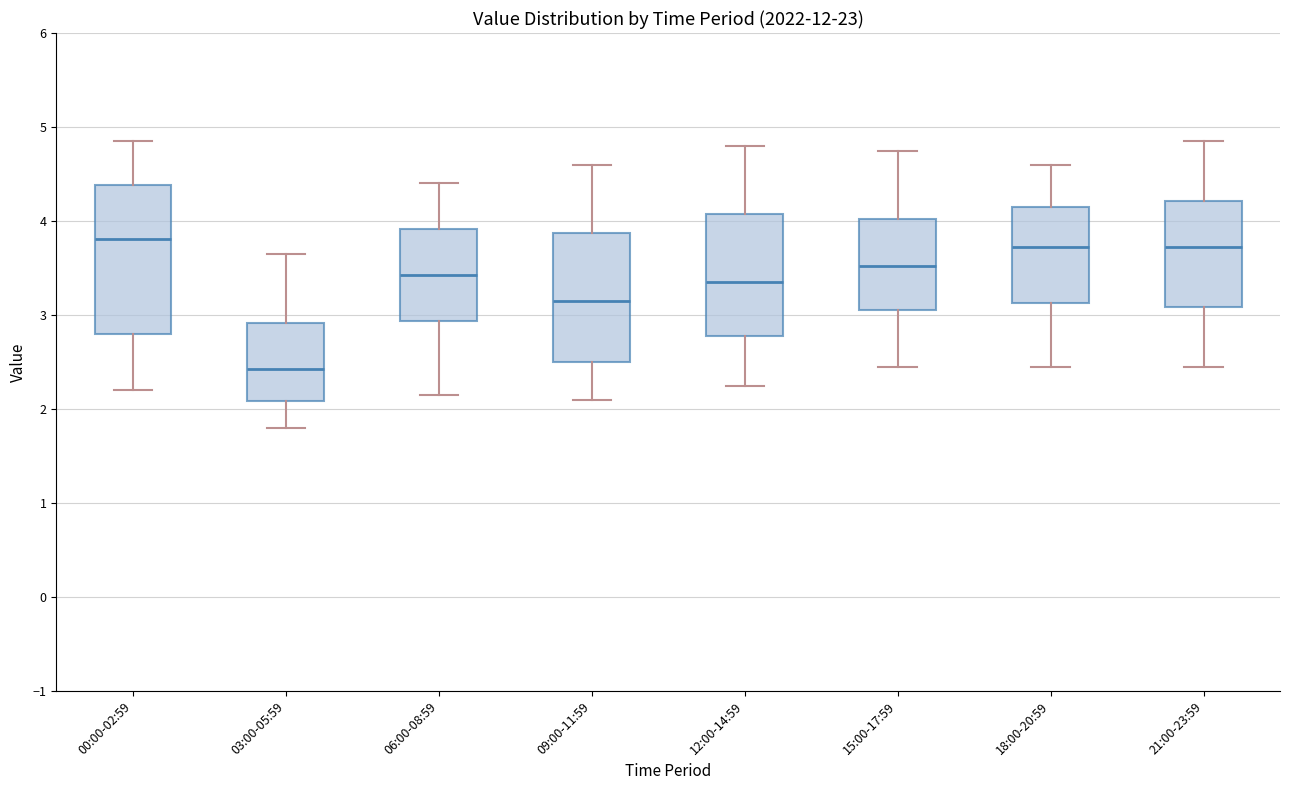

Where does the lower whisker of the box for 21:00-23:59 end on the y-axis? The values are not printed on the chart, so give them approximately, as read against the axis.

2.5